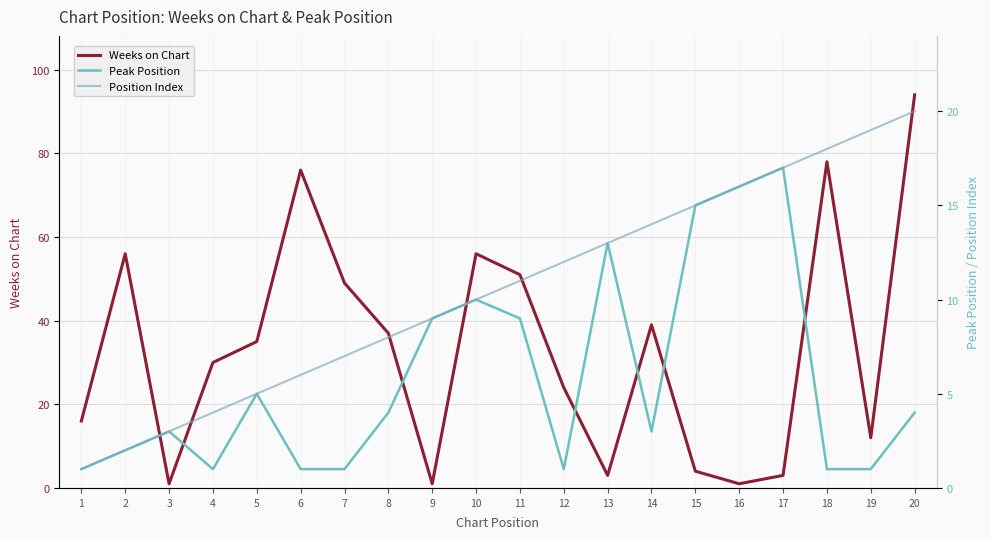

At which category does the chart reach its minimum across all series?

3